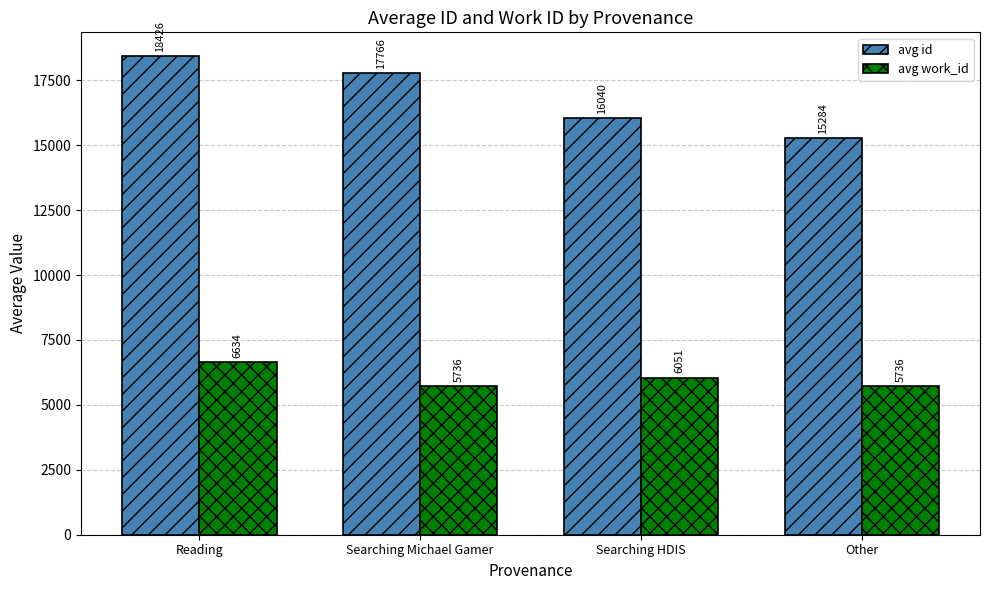

What is the sum of all avg id values?

67516